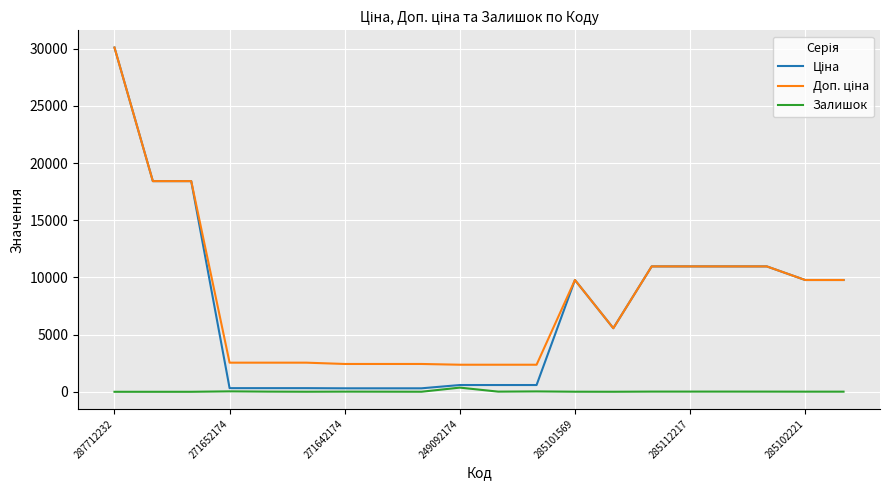

What is the greatest value displayed?

30102.8